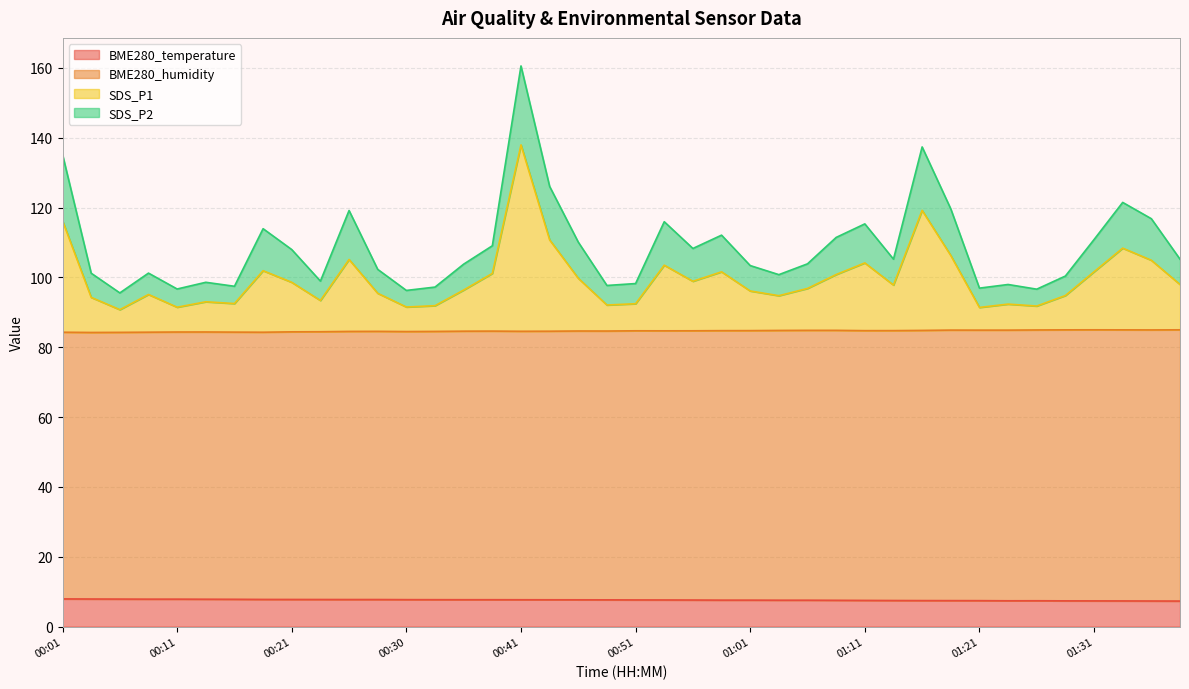

At which category does the chart reach its peak across all series?

00:41